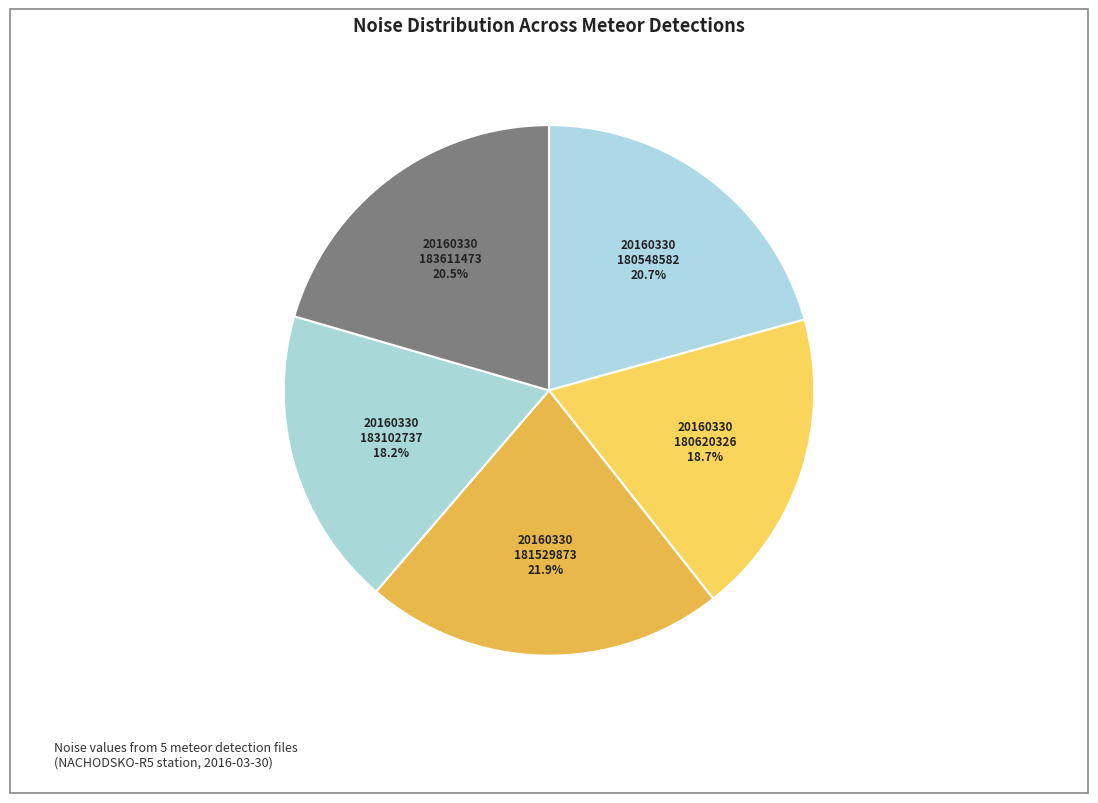

Rank the categories by value from highest to lowest.

20160330181529873, 20160330180548582, 20160330183611473, 20160330180620326, 20160330183102737